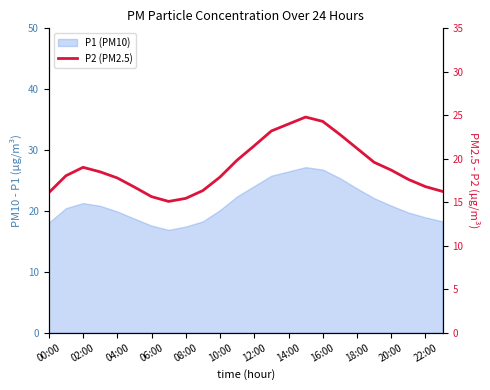

What is the label of the 3rd point from the right?

21